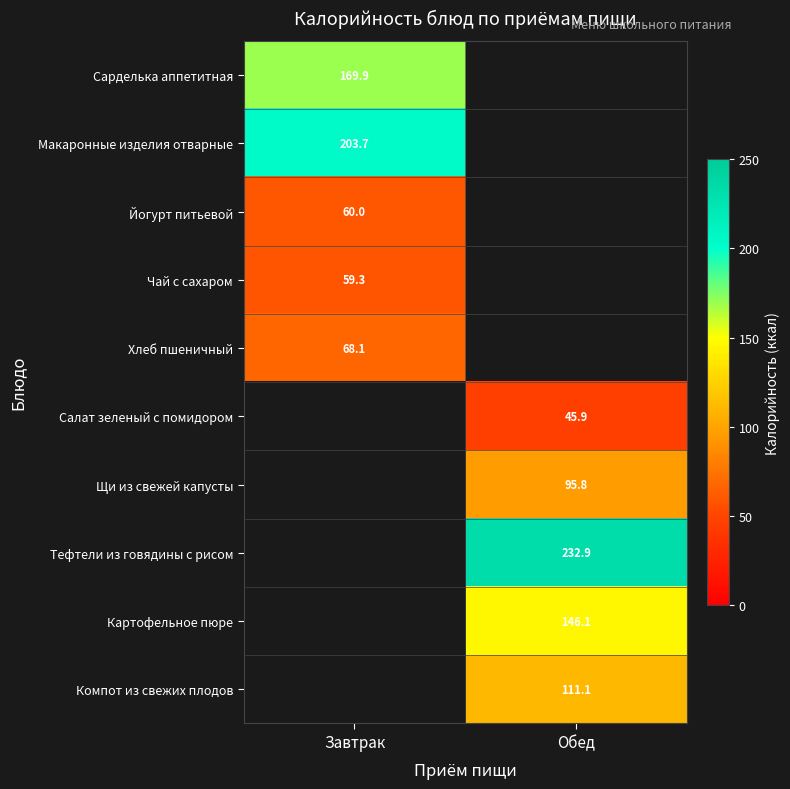

True or false: Чай с сахаром has a value of 101.3 at Завтрак.

False